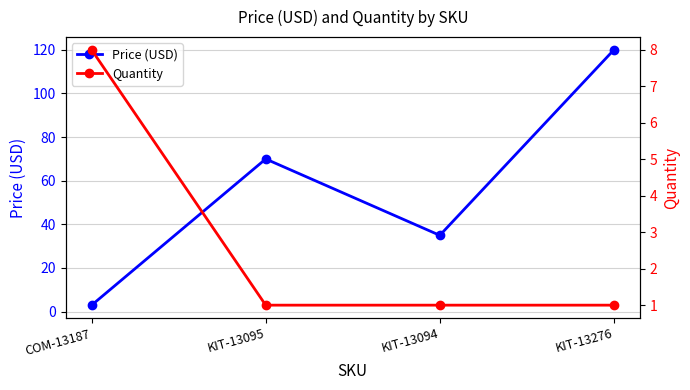

How many times do Quantity and Price (USD) cross each other?

1